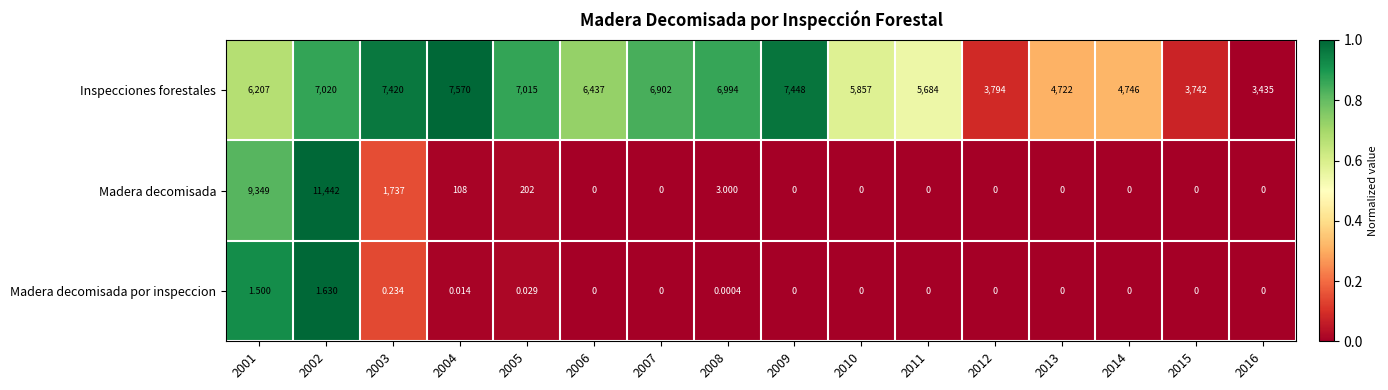

Which series has the largest total across all categories?

Inspecciones forestales